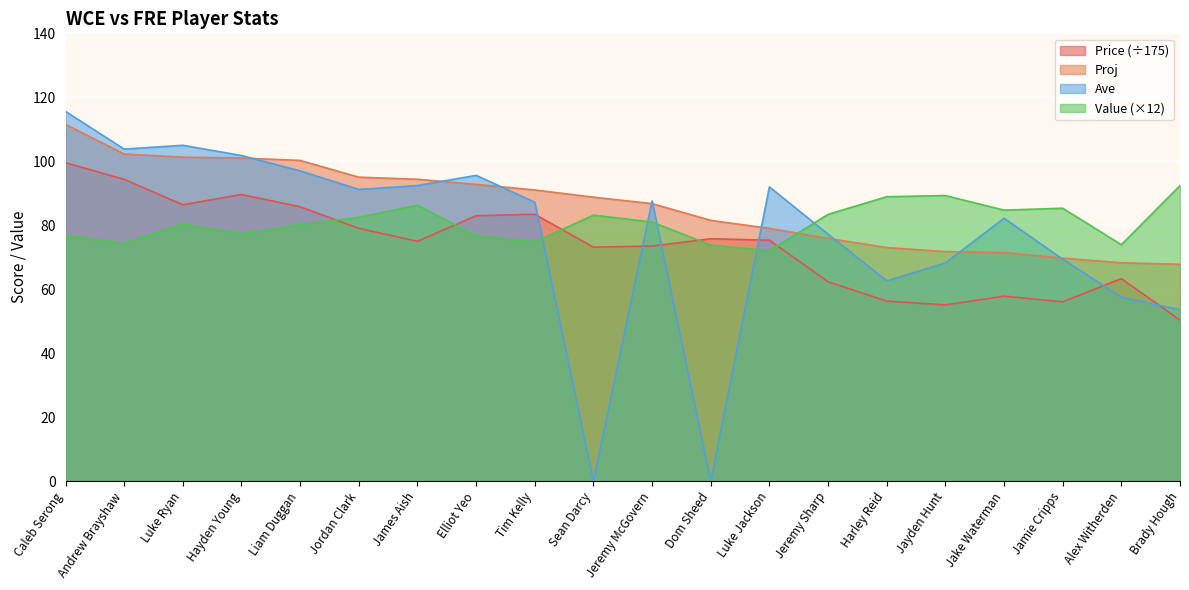

At which category is the sum across all series the highest?

Caleb Serong